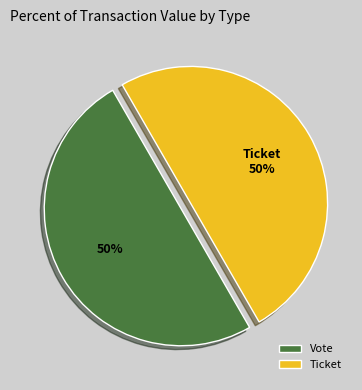

How many segments does this pie chart have?

2